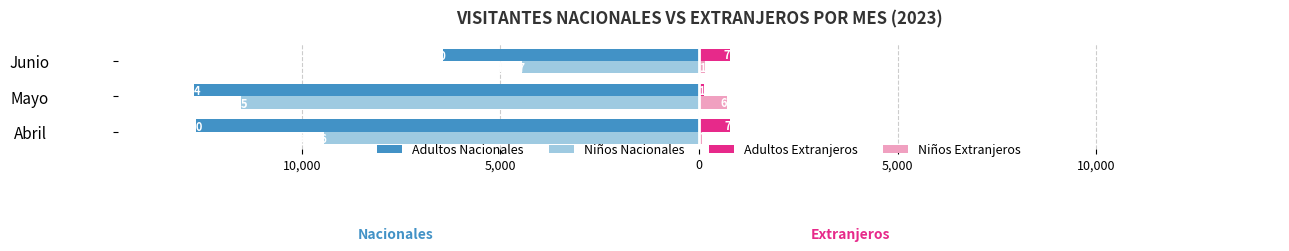

What are all the series names shown in the legend?

Adultos Nacionales, Niños Nacionales, Adultos Extranjeros, Niños Extranjeros